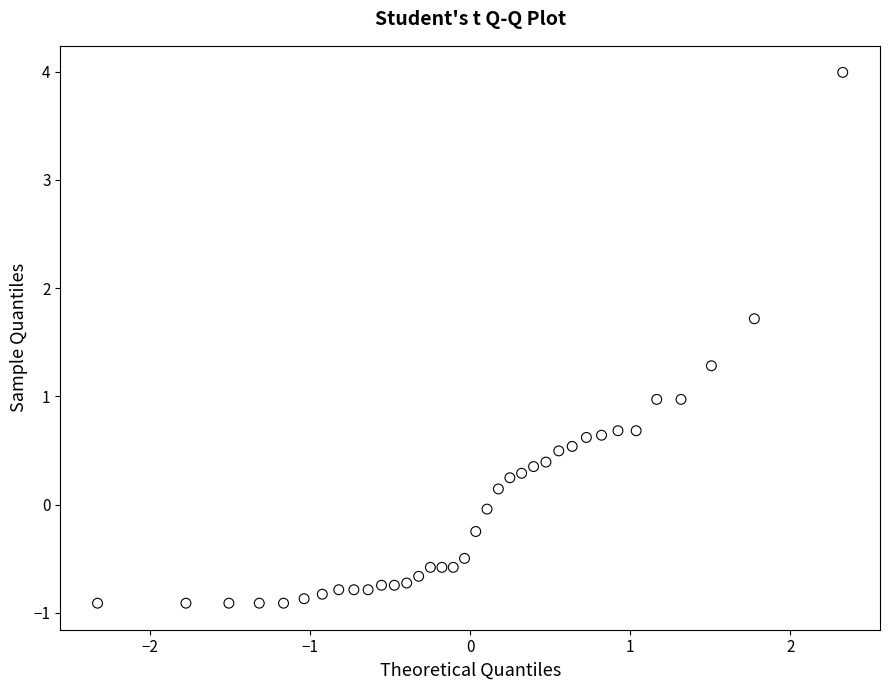

What is the range of X values (max minus min)?

4.7